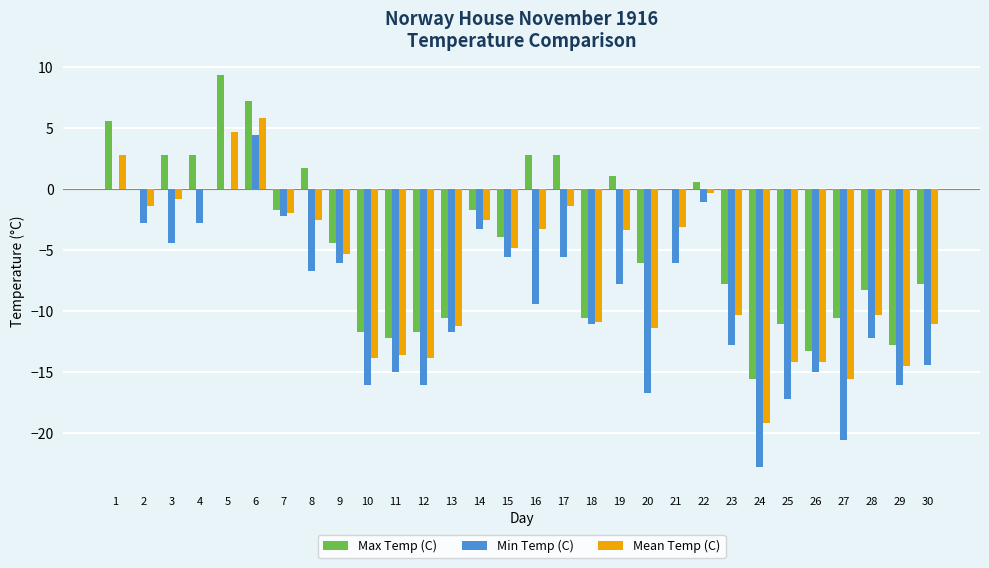

What is the total value across all series at 18?

-32.6